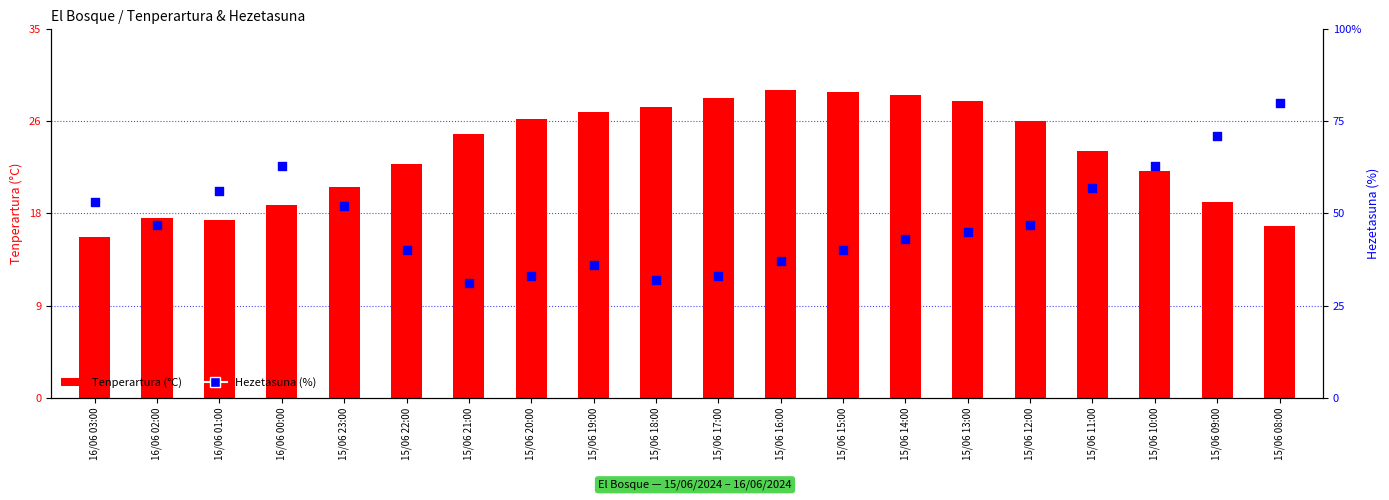

At how many categories does at least one series exceed 33?

16